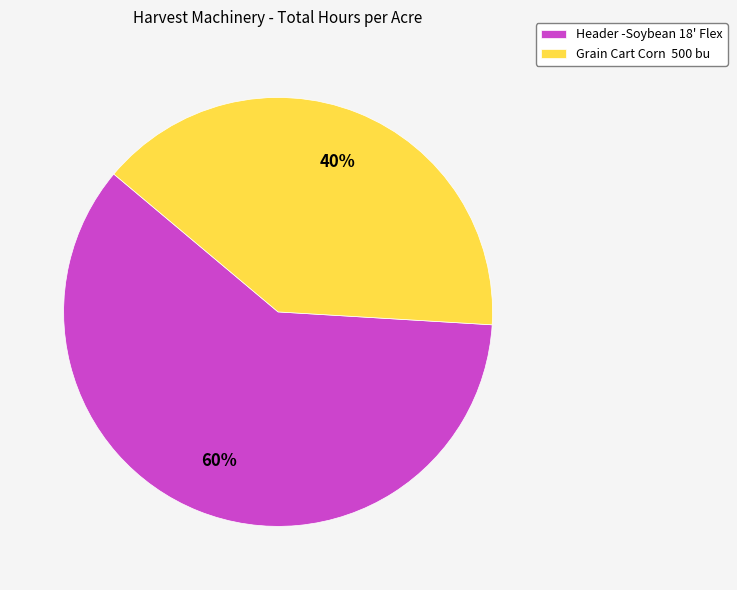

Which category has the biggest portion of the pie?

Header -Soybean 18' Flex